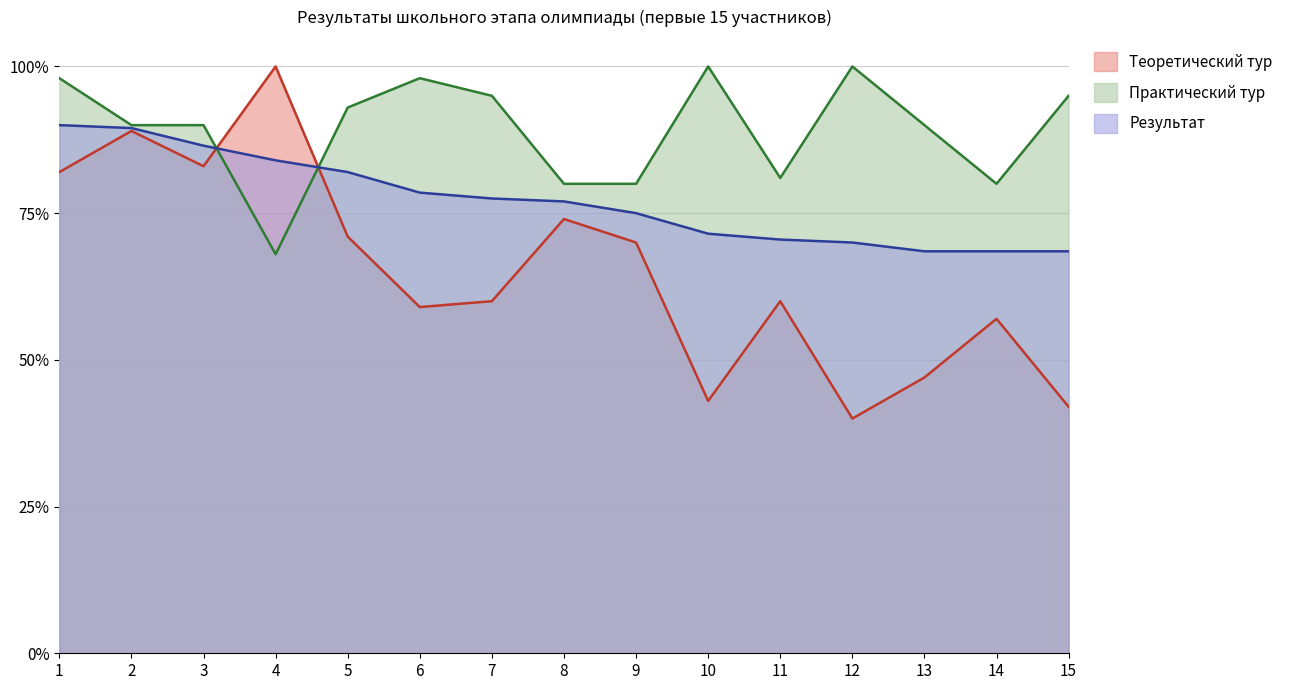

The Результат series shows 0.7 at 14. True or false?

True